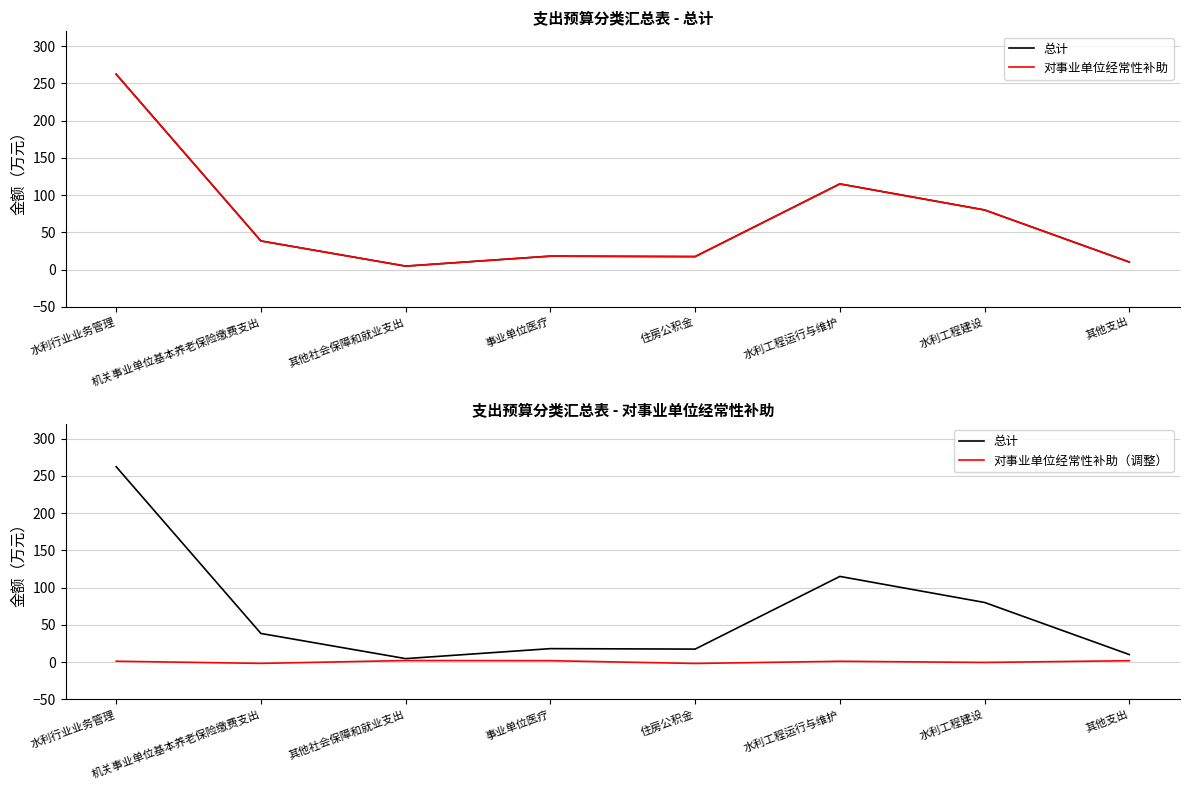

Reading left to right, extract all data points from this chart.

总计: 水利行业业务管理=262.4	机关事业单位基本养老保险缴费支出=38.4	其他社会保障和就业支出=4.6	事业单位医疗=18.0	住房公积金=17.4	水利工程运行与维护=115.0	水利工程建设=80.0	其他支出=10.0
对事业单位经常性补助: 水利行业业务管理=262.4	机关事业单位基本养老保险缴费支出=38.4	其他社会保障和就业支出=4.6	事业单位医疗=18.0	住房公积金=17.4	水利工程运行与维护=115.0	水利工程建设=80.0	其他支出=10.0
对事业单位经常性补助（调整）: 水利行业业务管理=1.1	机关事业单位基本养老保险缴费支出=-1.8	其他社会保障和就业支出=2.0	事业单位医疗=1.8	住房公积金=-2.0	水利工程运行与维护=1.0	水利工程建设=-0.6	其他支出=1.8